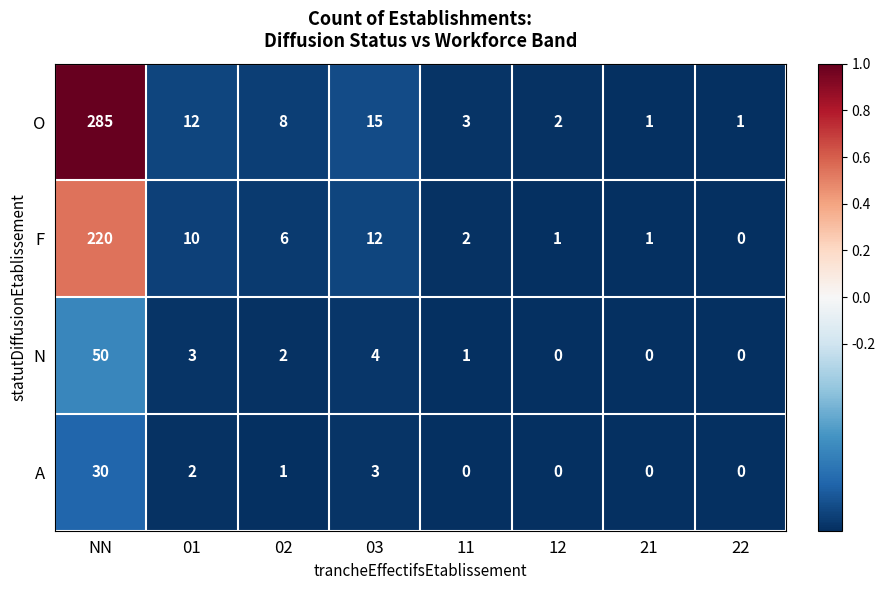

Which series has the largest range (max minus min)?

O